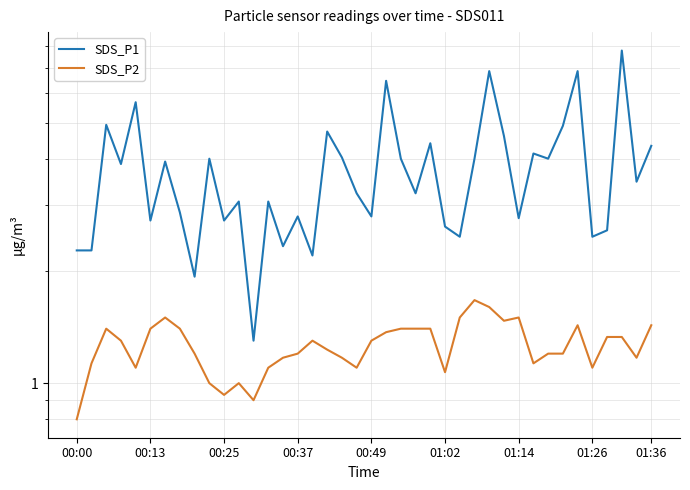

Reading left to right, extract all data points from this chart.

SDS_P1: 2.3	2.3	4.9	3.9	5.7	2.7	3.9	2.9	1.9	4.0	2.7	3.1	1.3	3.1	2.3	2.8	2.2	4.7	4.0	3.2	2.8	6.5	4.0	3.2	4.4	2.6	2.5	4.0	6.9	4.6	2.8	4.1	4.0	4.9	6.9	2.5	2.6	7.8	3.5	4.3
SDS_P2: 0.8	1.1	1.4	1.3	1.1	1.4	1.5	1.4	1.2	1.0	0.9	1.0	0.9	1.1	1.2	1.2	1.3	1.2	1.2	1.1	1.3	1.4	1.4	1.4	1.4	1.1	1.5	1.7	1.6	1.5	1.5	1.1	1.2	1.2	1.4	1.1	1.3	1.3	1.2	1.4